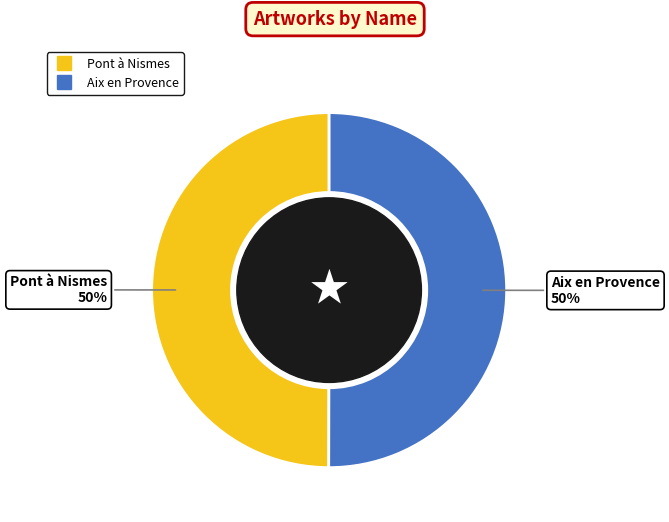

How many slices are in this pie chart?

2